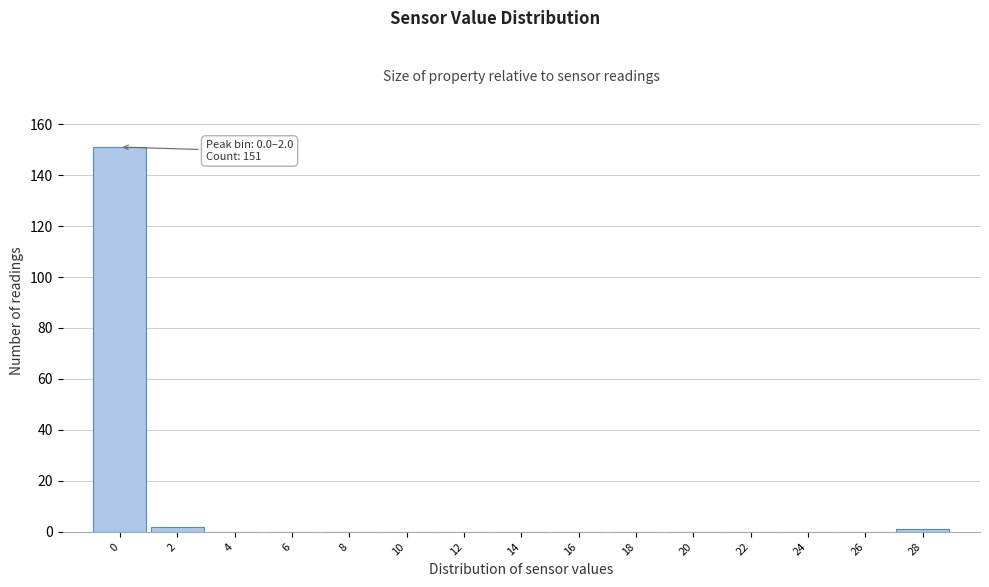

Reading left to right, extract all data points from this chart.

0=151	2=2	4=0	6=0	8=0	10=0	12=0	14=0	16=0	18=0	20=0	22=0	24=0	26=0	28=1